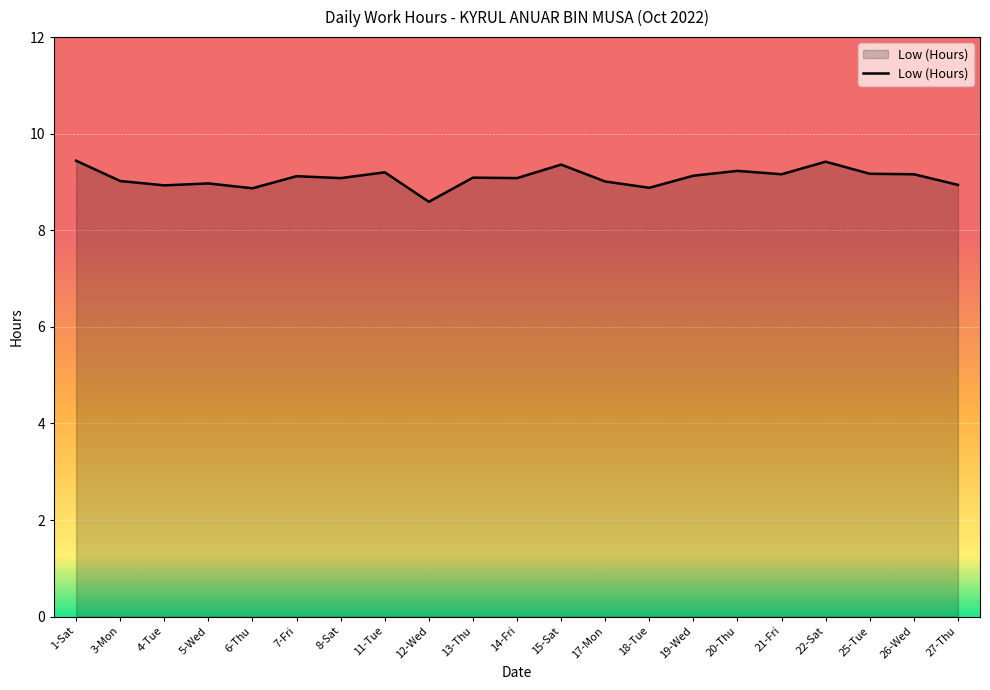

How many lines are shown in the chart?

1